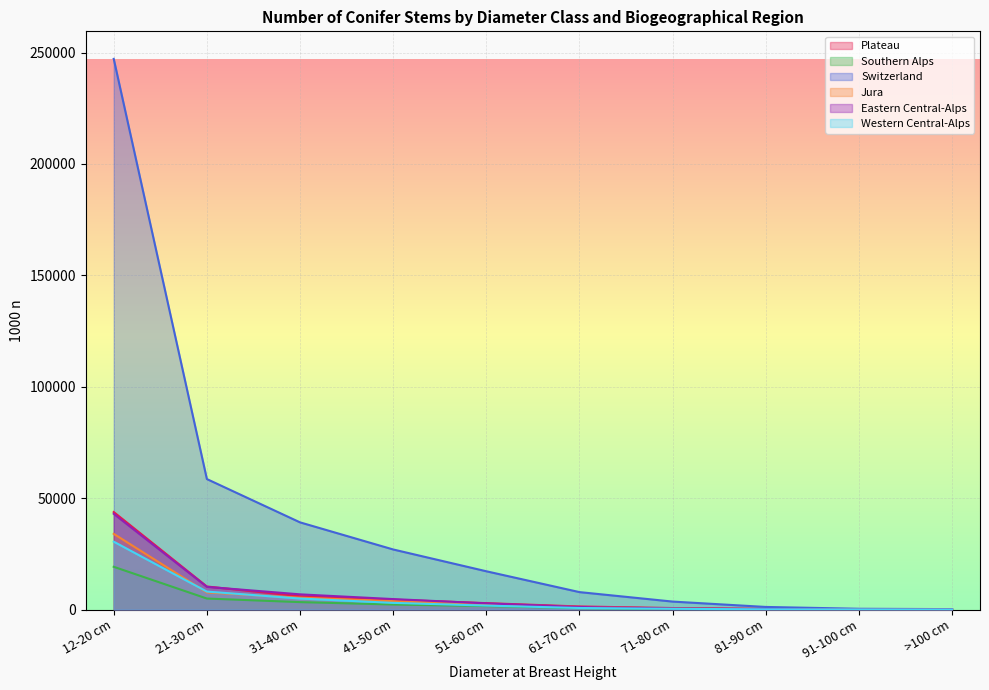

Reading left to right, what are all the values shown in this chart?

Plateau: 12-20 cm=43767	21-30 cm=10335	31-40 cm=5970	41-50 cm=4423	51-60 cm=2869	61-70 cm=1371	71-80 cm=670	81-90 cm=316	91-100 cm=34	>100 cm=21
Southern Alps: 12-20 cm=19186	21-30 cm=4929	31-40 cm=3329	41-50 cm=2249	51-60 cm=1545	61-70 cm=597	71-80 cm=319	81-90 cm=135	91-100 cm=51	>100 cm=40
Switzerland: 12-20 cm=247194	21-30 cm=58571	31-40 cm=39130	41-50 cm=26962	51-60 cm=17176	61-70 cm=7819	71-80 cm=3569	81-90 cm=1158	91-100 cm=344	>100 cm=184
Jura: 12-20 cm=33972	21-30 cm=7673	31-40 cm=5321	41-50 cm=3791	51-60 cm=2351	61-70 cm=1122	71-80 cm=420	81-90 cm=104	91-100 cm=37	>100 cm=22
Eastern Central-Alps: 12-20 cm=42964	21-30 cm=10176	31-40 cm=6815	41-50 cm=4689	51-60 cm=2763	61-70 cm=1134	71-80 cm=477	81-90 cm=198	91-100 cm=63	>100 cm=30
Western Central-Alps: 12-20 cm=30468	21-30 cm=8051	31-40 cm=4936	41-50 cm=2988	51-60 cm=1769	61-70 cm=690	71-80 cm=315	81-90 cm=101	91-100 cm=58	>100 cm=14